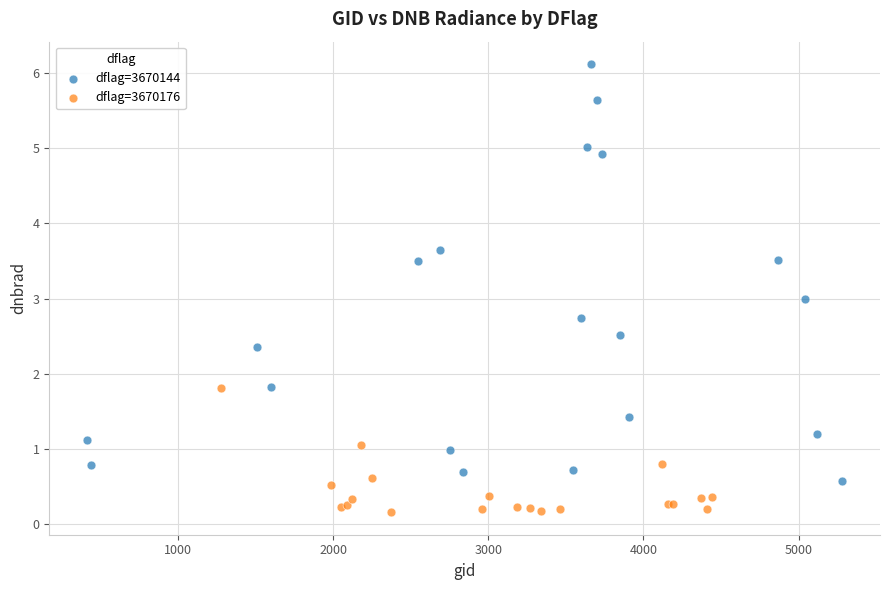

Which series contains the lowest Y value?

dflag=3670176